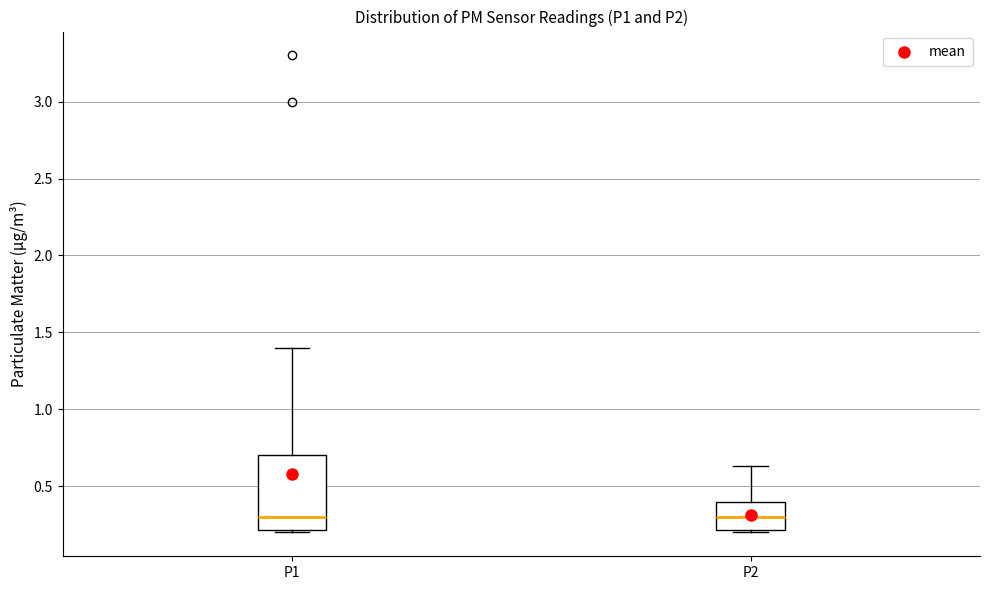

Reading left to right, transcribe this box plot: for each box, give where its median line is, the range the box spans, and where its two whiskers end, as read against the y-axis. The values are not printed on the chart, so give them approximately, as read against the axis.

P1: median 0.30, box 0.20 to 0.70, whiskers 0.20 to 1.40
P2: median 0.30, box 0.20 to 0.40, whiskers 0.20 to 0.65